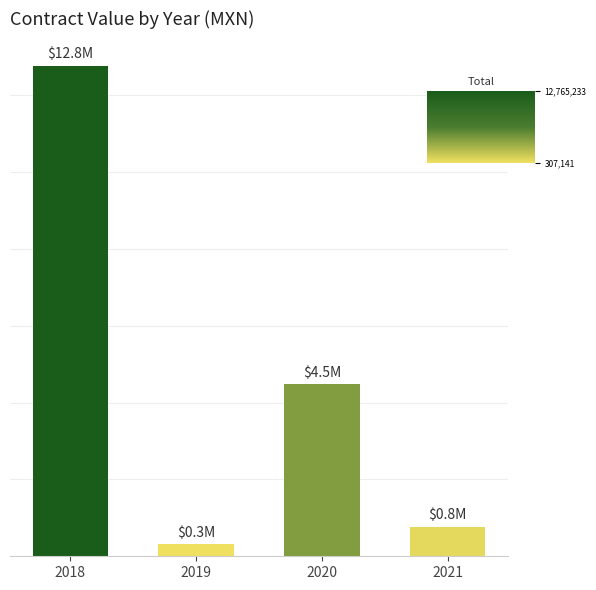

Reading left to right, what are all the values shown in this chart?

12765233.1	307140.9	4471557.5	764149.0